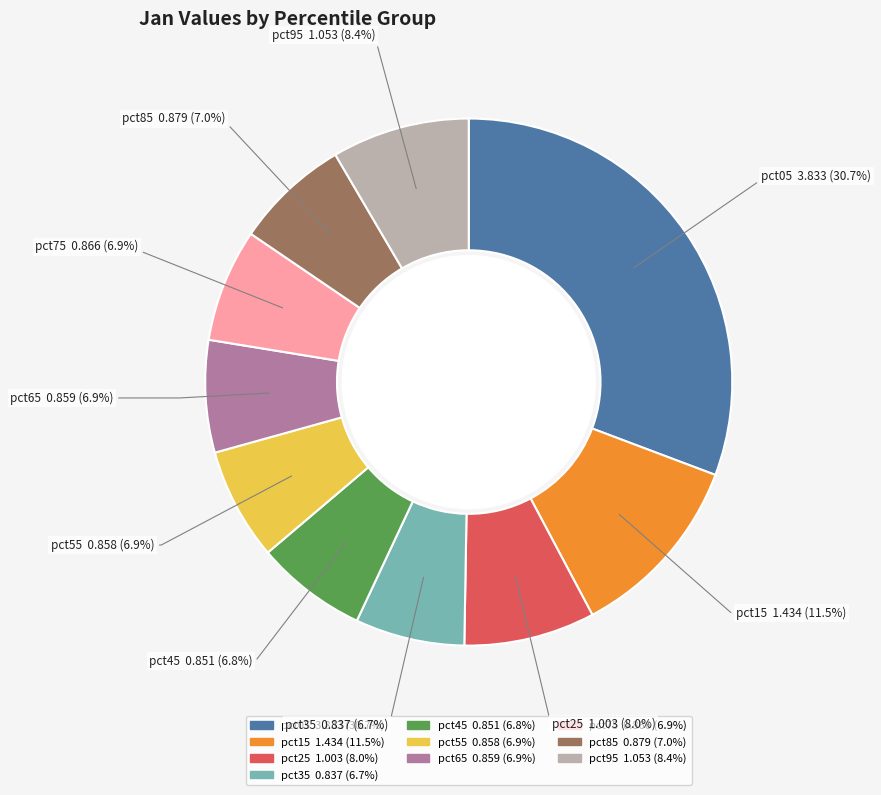

What percentage is the pct55 slice, to the nearest percent?

7%